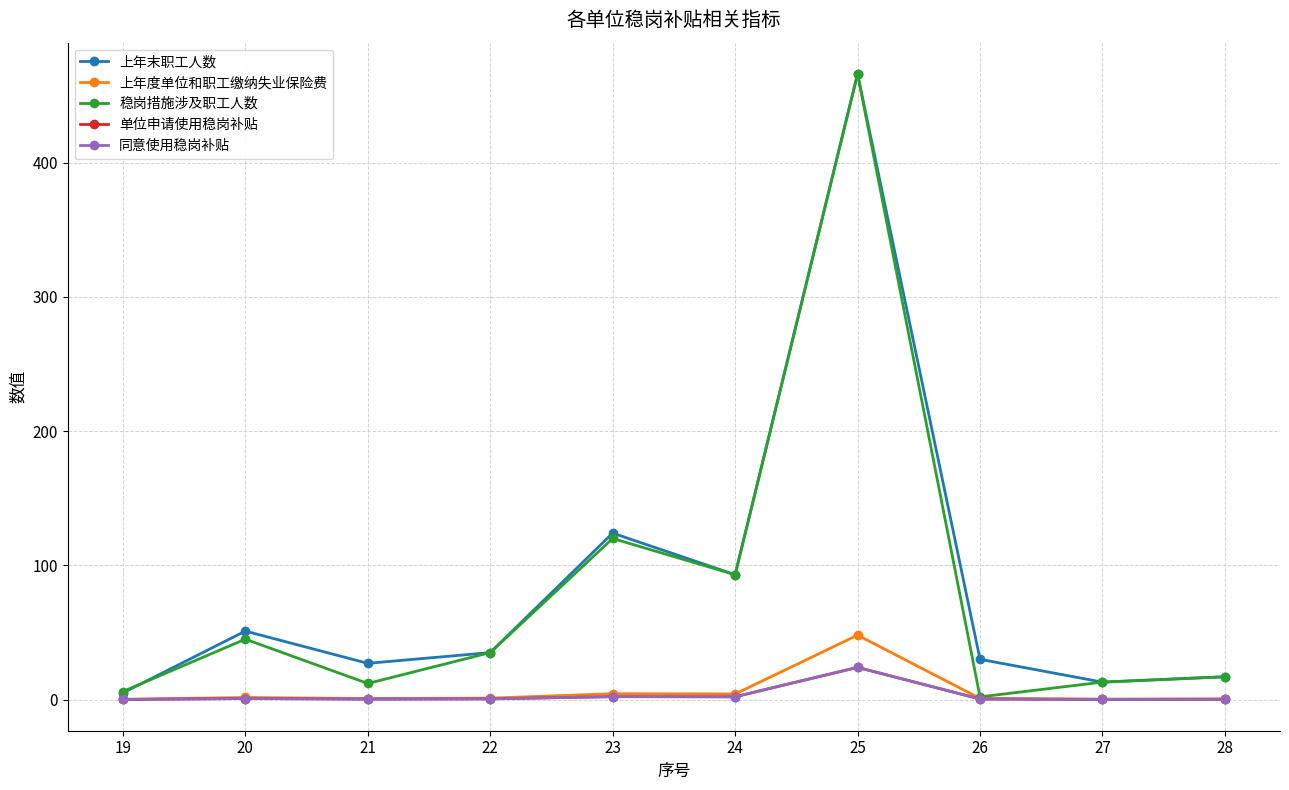

The 单位申请使用稳岗补贴 series shows 2.2 at 23. True or false?

True